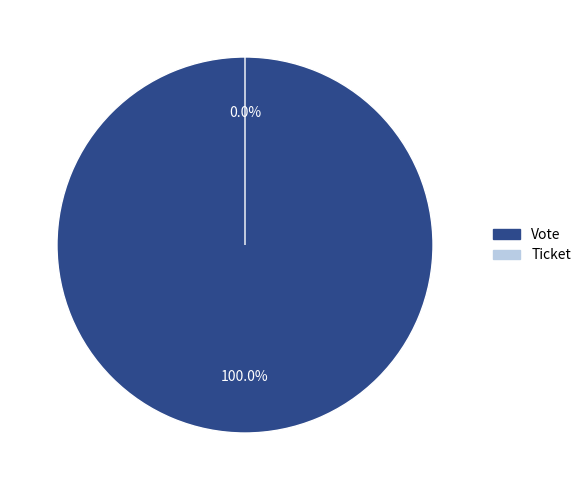

Rank the categories by value from lowest to highest.

Ticket, Vote